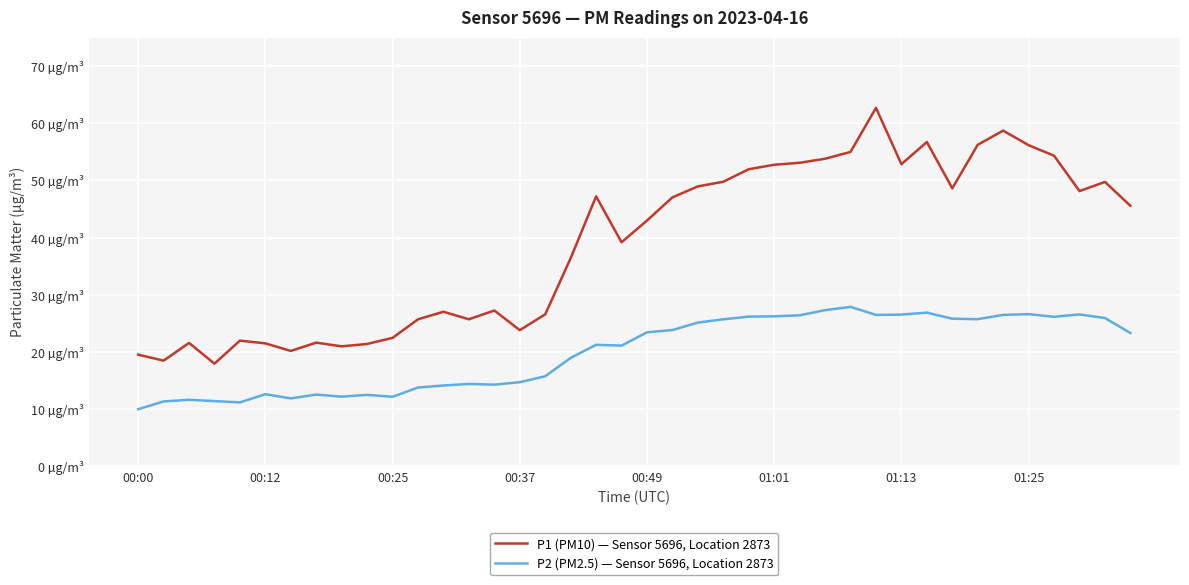

Is this an area chart (filled region under the line)?

No